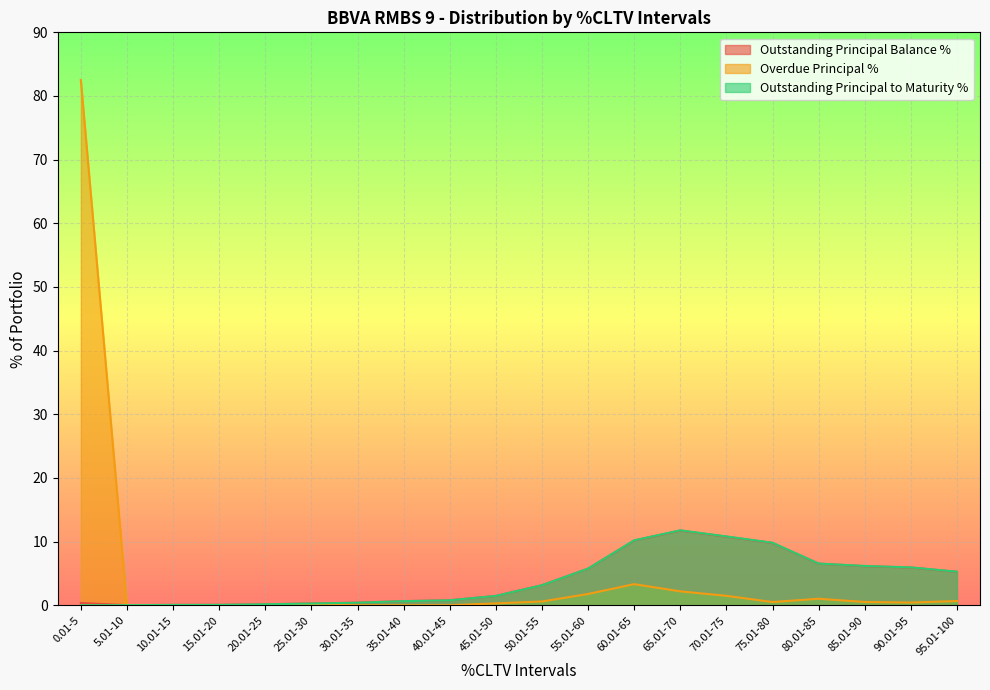

Which series has the widest spread of values?

Overdue Principal %